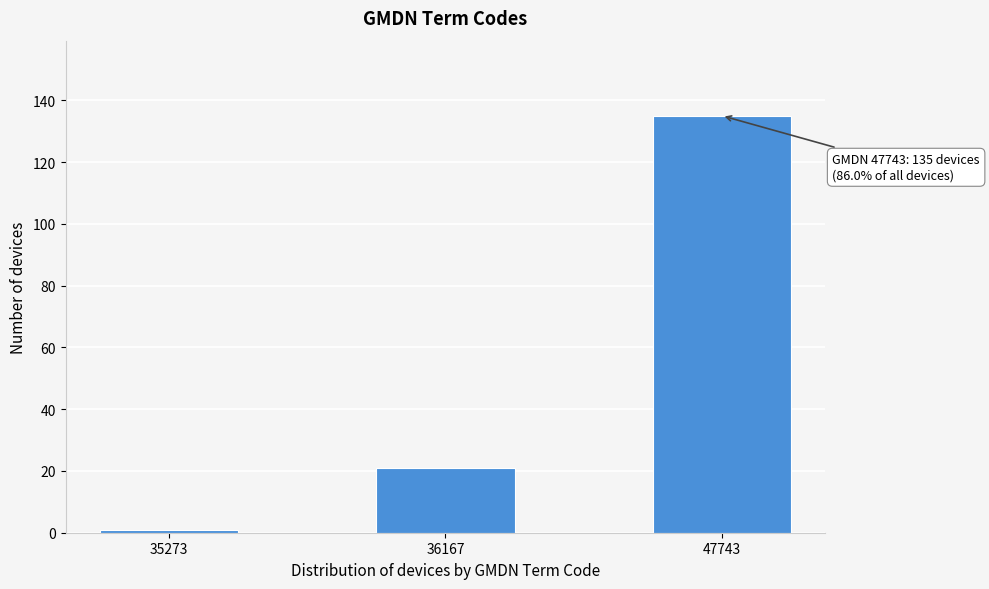

Reading left to right, list all the values displayed in this chart.

35273=1	36167=21	47743=135